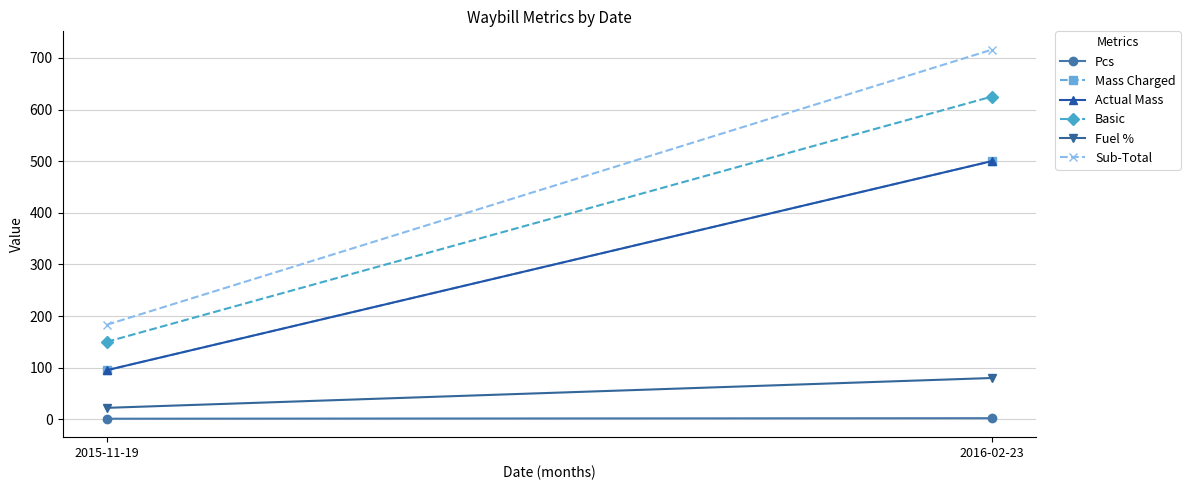

The value of Sub-Total at 2016-02-23 is 715.9. True or false?

True